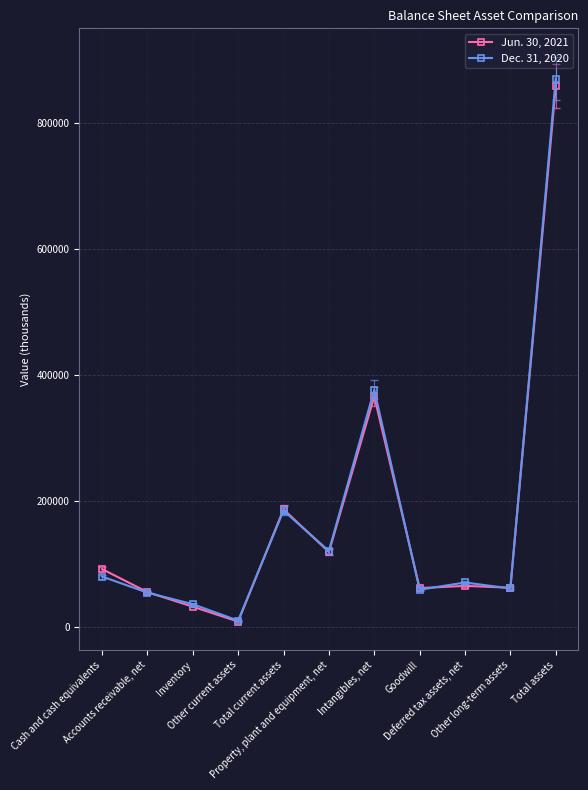

What is the spread (max minus min) of values at Total current assets?

1988